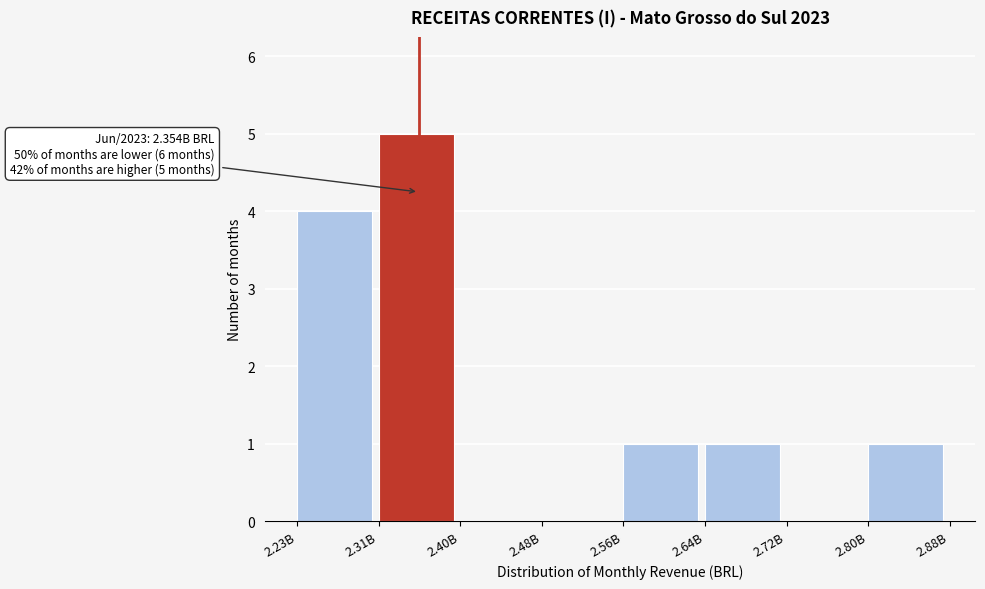

Reading left to right, list all the values displayed in this chart.

2.23B=4	2.31B=5	2.40B=0	2.48B=0	2.56B=1	2.64B=1	2.72B=0	2.80B=1